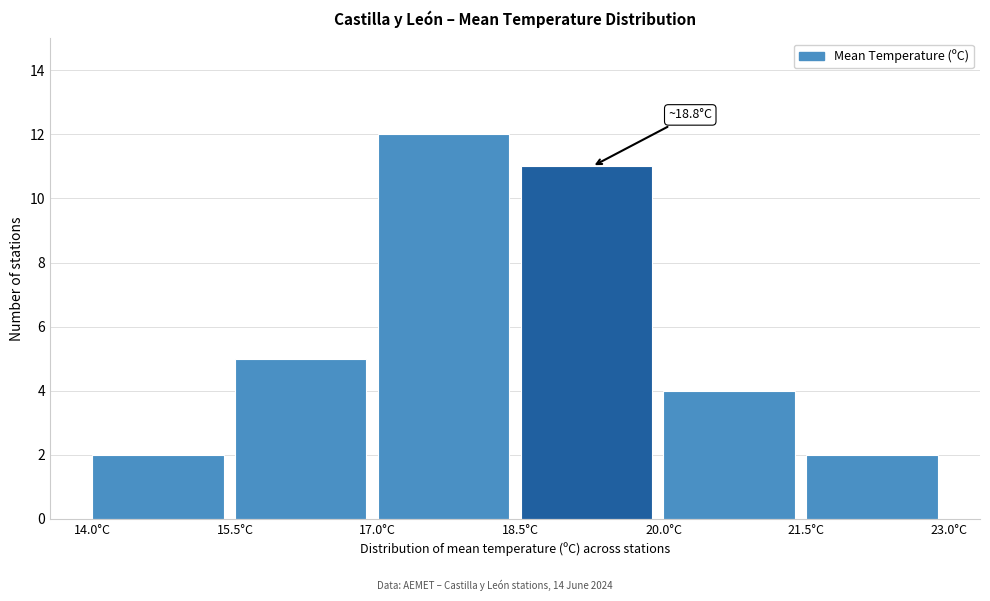

Which range on the x-axis has the tallest bar?

17.0 to 18.5